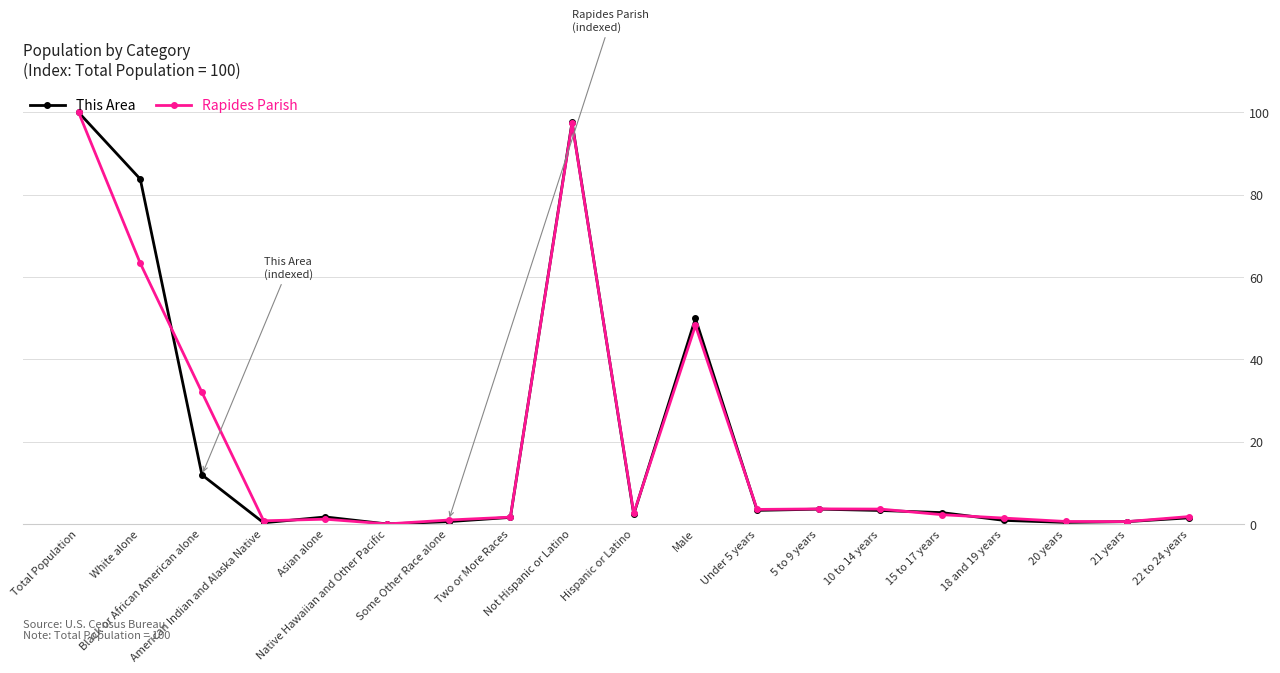

True or false: Rapides Parish has more than 0 points higher than both neighbors.

True